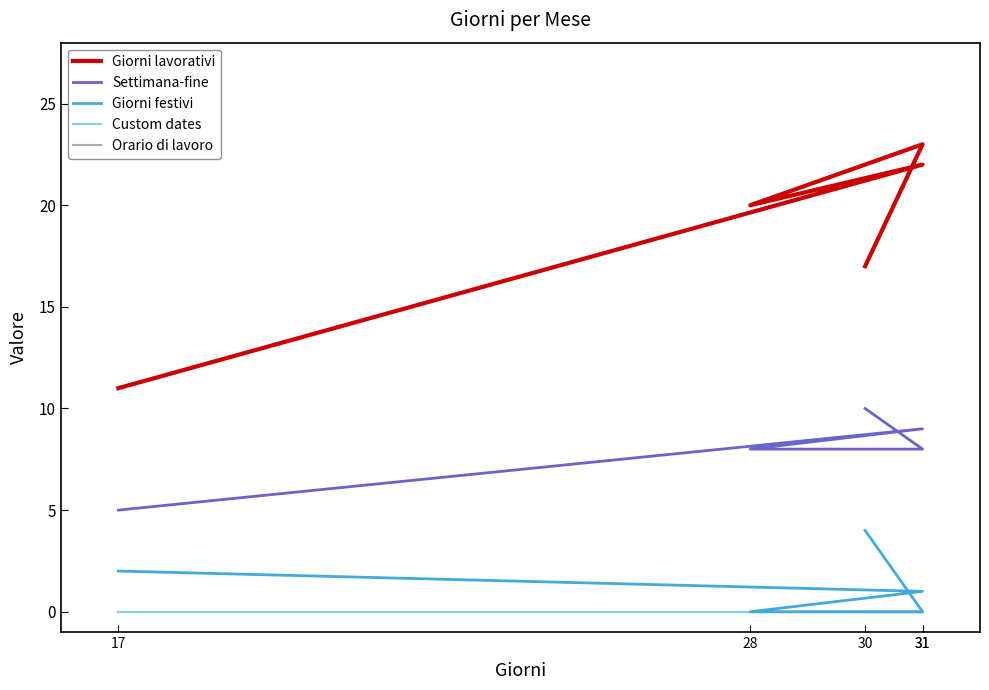

What is the value of the Giorni festivi point at the 2nd from the left?

1